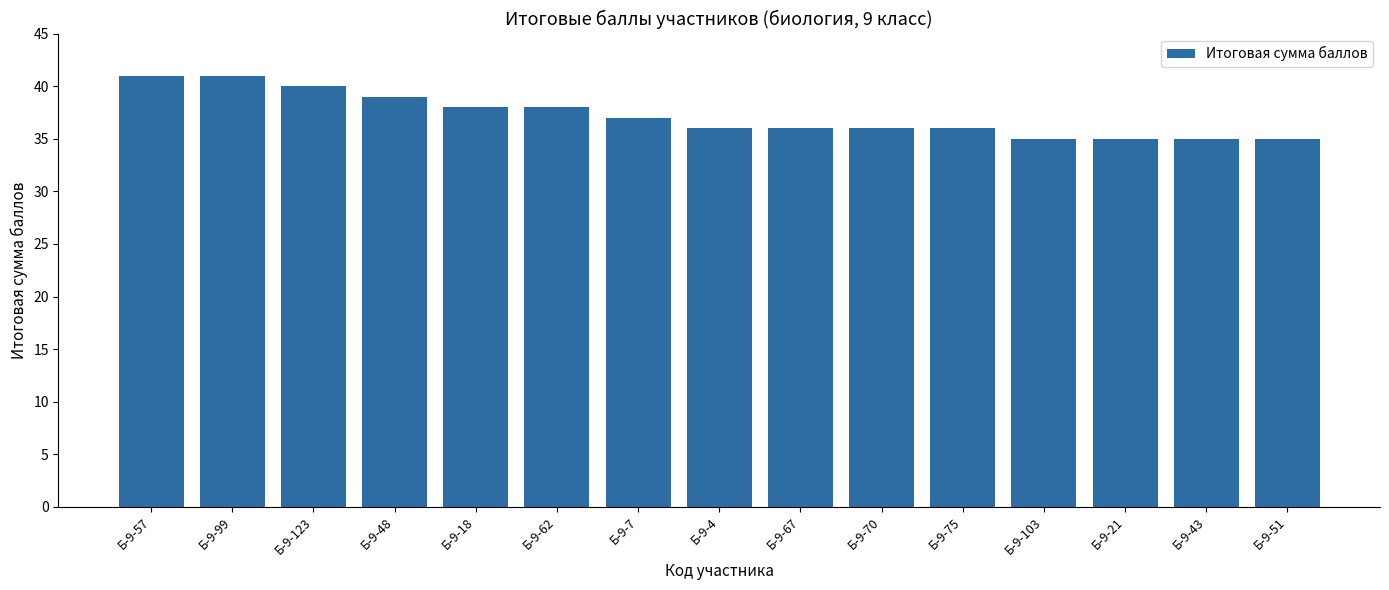

What position from the left is Б-9-123?

3